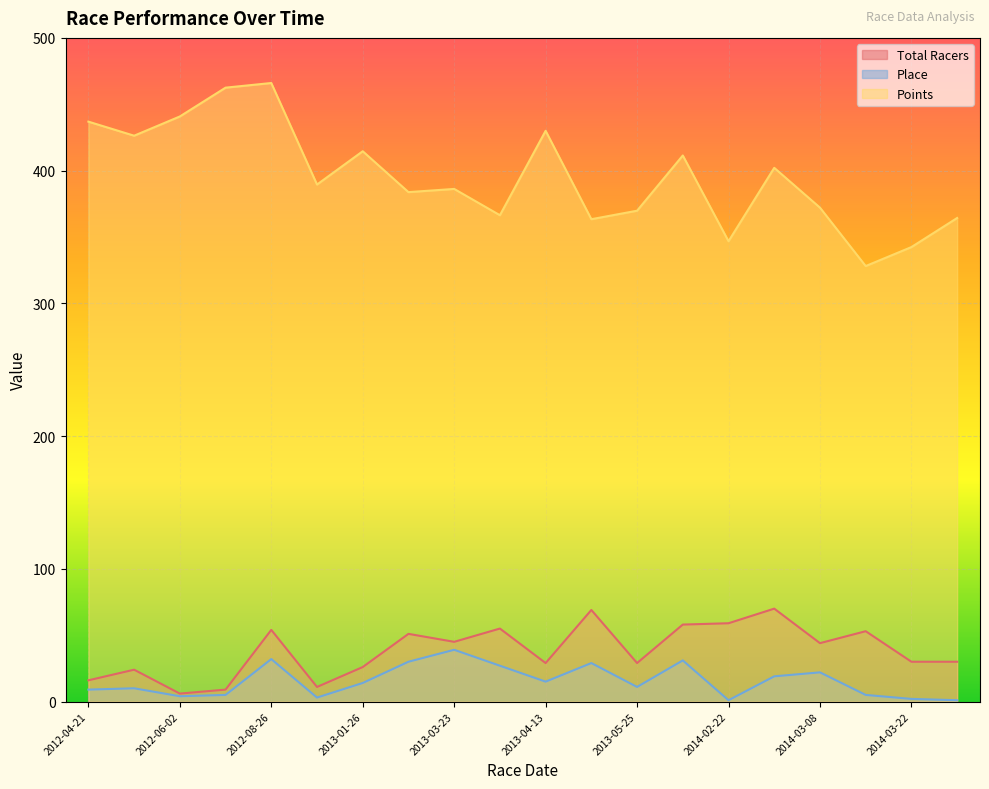

What is the sum of the Total Racers values at 2013-03-23 and 2013-05-25?

74.0